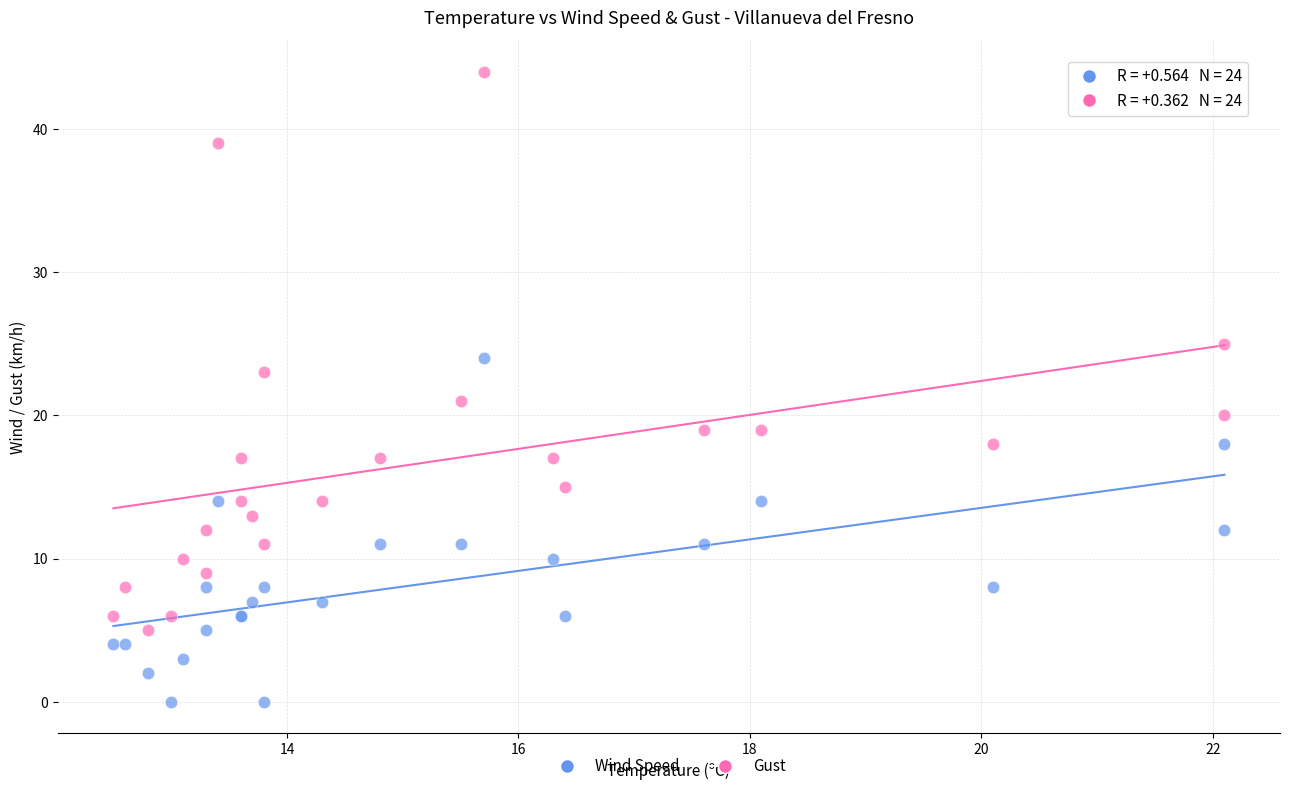

Which series has the widest spread of Y values?

Gust